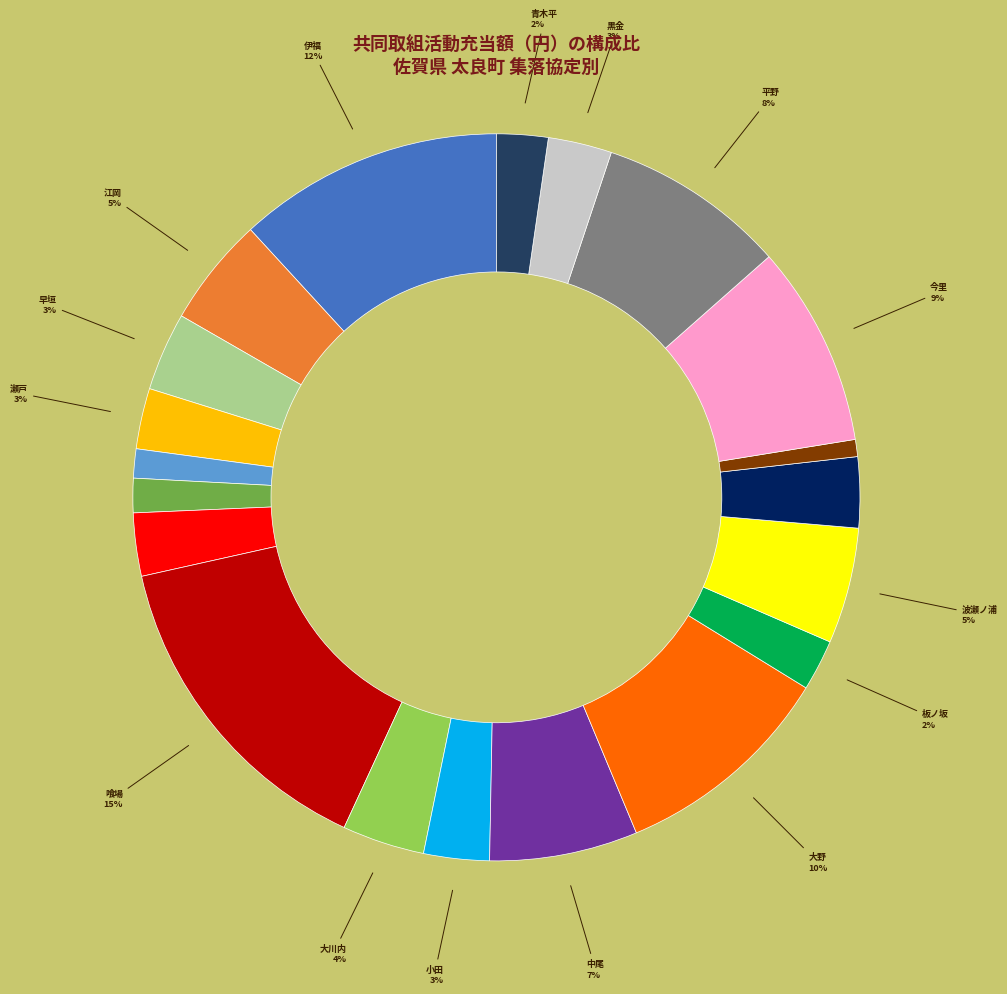

To the nearest percent, what portion does 喰場 represent?

15%